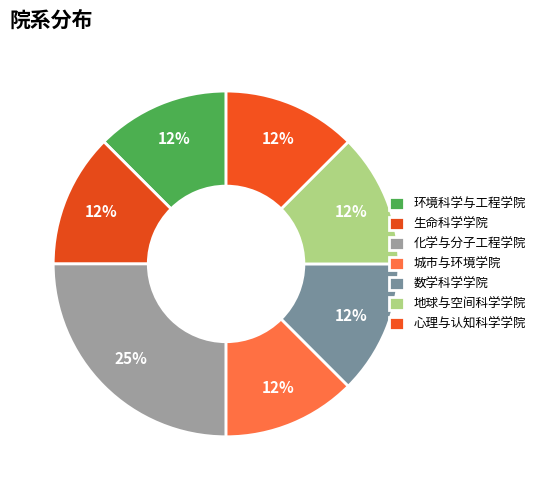

Rank the categories by value from highest to lowest.

化学与分子工程学院, 环境科学与工程学院, 生命科学学院, 城市与环境学院, 数学科学学院, 地球与空间科学学院, 心理与认知科学学院, 7